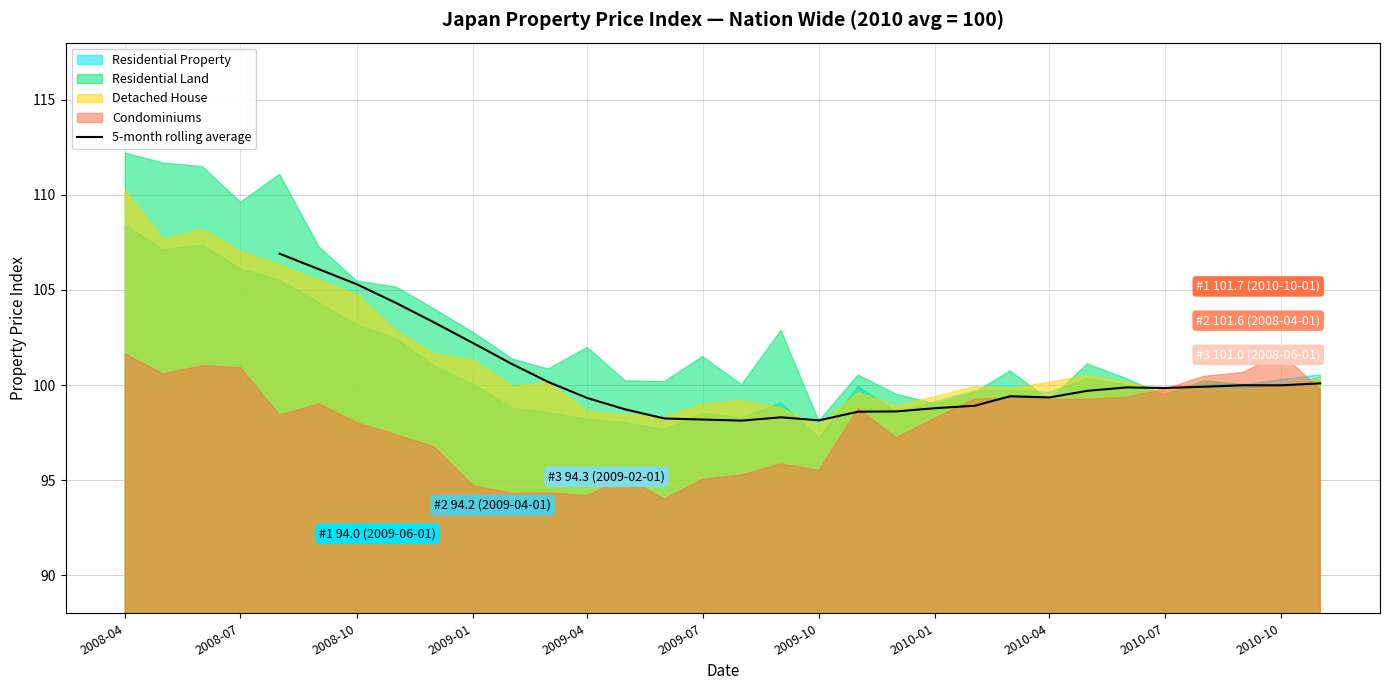

What is the minimum value for 5-month rolling average?

98.1